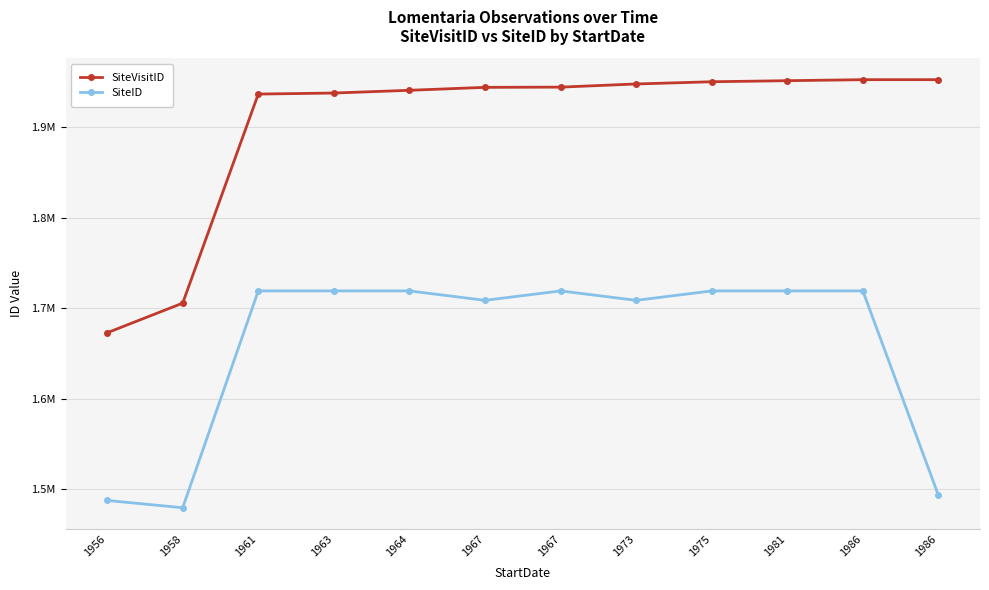

At which category does SiteID reach its first local valley?

1958